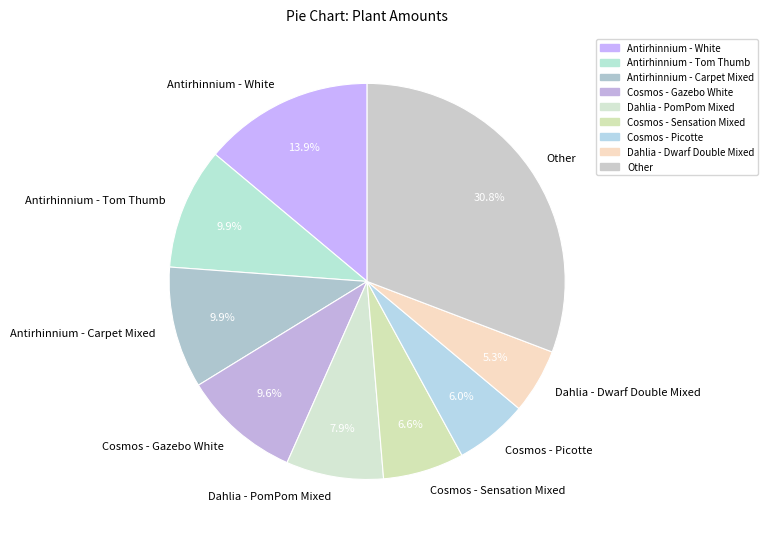

The Cosmos - Sensation Mixed slice represents 7% of the pie. True or false?

True